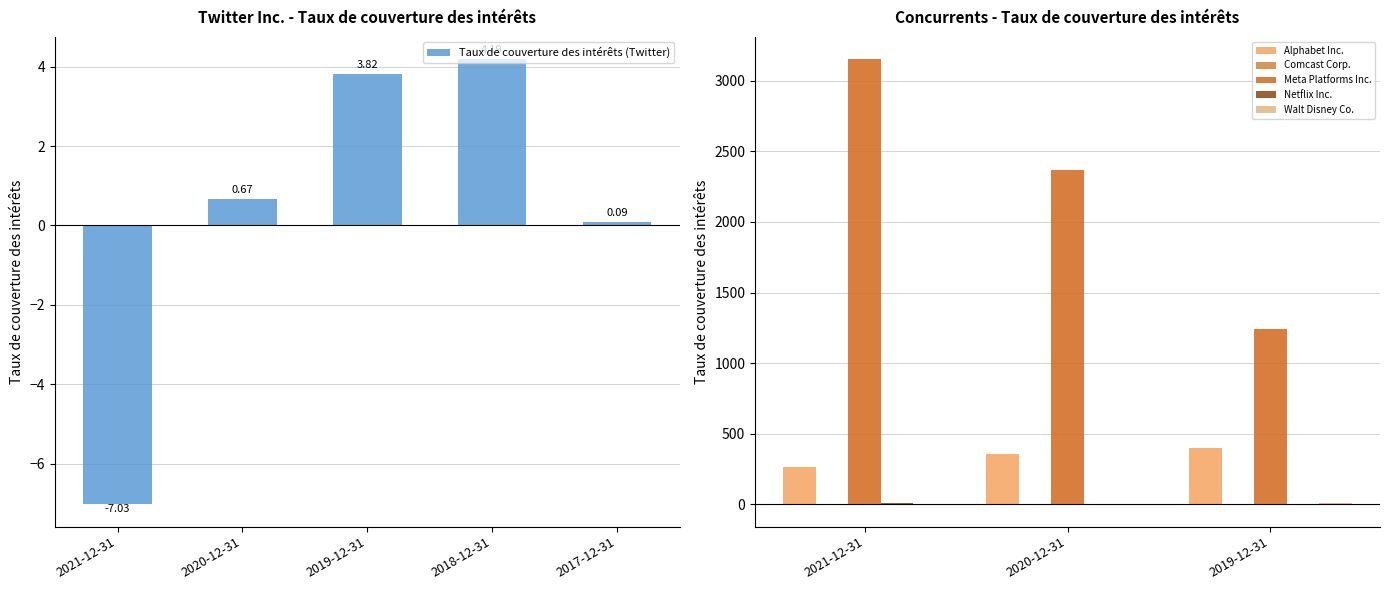

Which has a higher value, 2020-12-31 or 2019-12-31?

2019-12-31